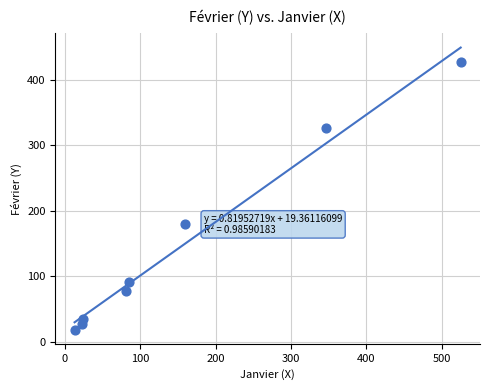

What is the range of Y values (max minus min)?

408.0